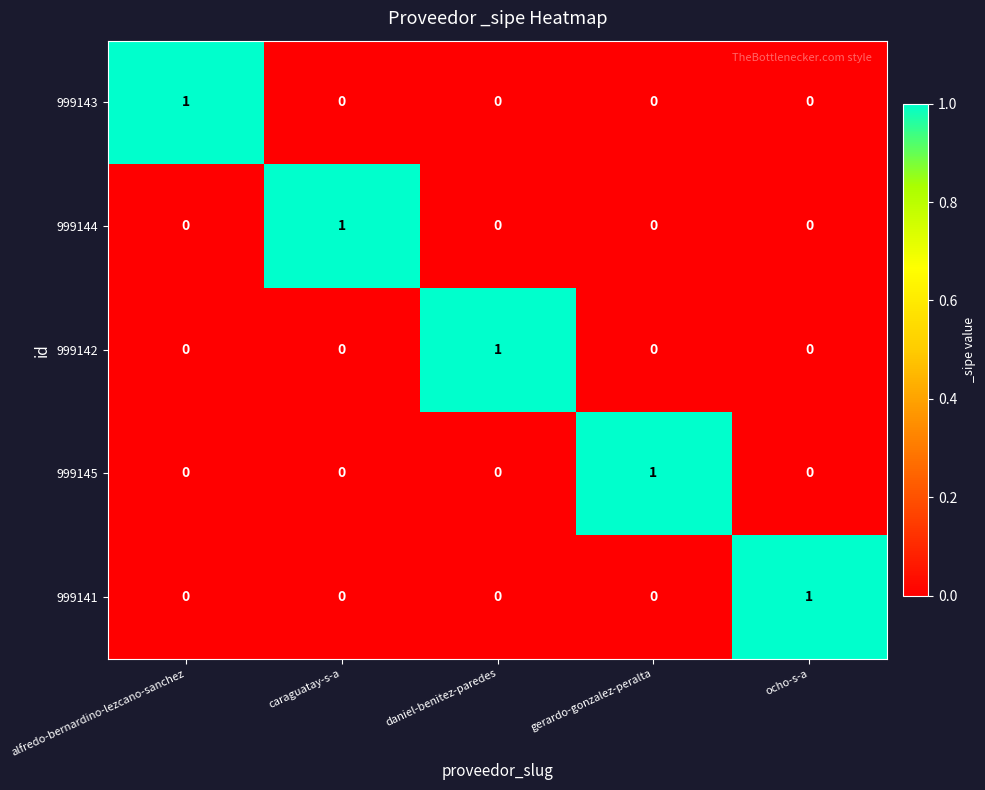

Reading left to right, what are all the values shown in this chart?

999143: alfredo-bernardino-lezcano-sanchez=1	caraguatay-s-a=0	daniel-benitez-paredes=0	gerardo-gonzalez-peralta=0	ocho-s-a=0
999144: alfredo-bernardino-lezcano-sanchez=0	caraguatay-s-a=1	daniel-benitez-paredes=0	gerardo-gonzalez-peralta=0	ocho-s-a=0
999142: alfredo-bernardino-lezcano-sanchez=0	caraguatay-s-a=0	daniel-benitez-paredes=1	gerardo-gonzalez-peralta=0	ocho-s-a=0
999145: alfredo-bernardino-lezcano-sanchez=0	caraguatay-s-a=0	daniel-benitez-paredes=0	gerardo-gonzalez-peralta=1	ocho-s-a=0
999141: alfredo-bernardino-lezcano-sanchez=0	caraguatay-s-a=0	daniel-benitez-paredes=0	gerardo-gonzalez-peralta=0	ocho-s-a=1